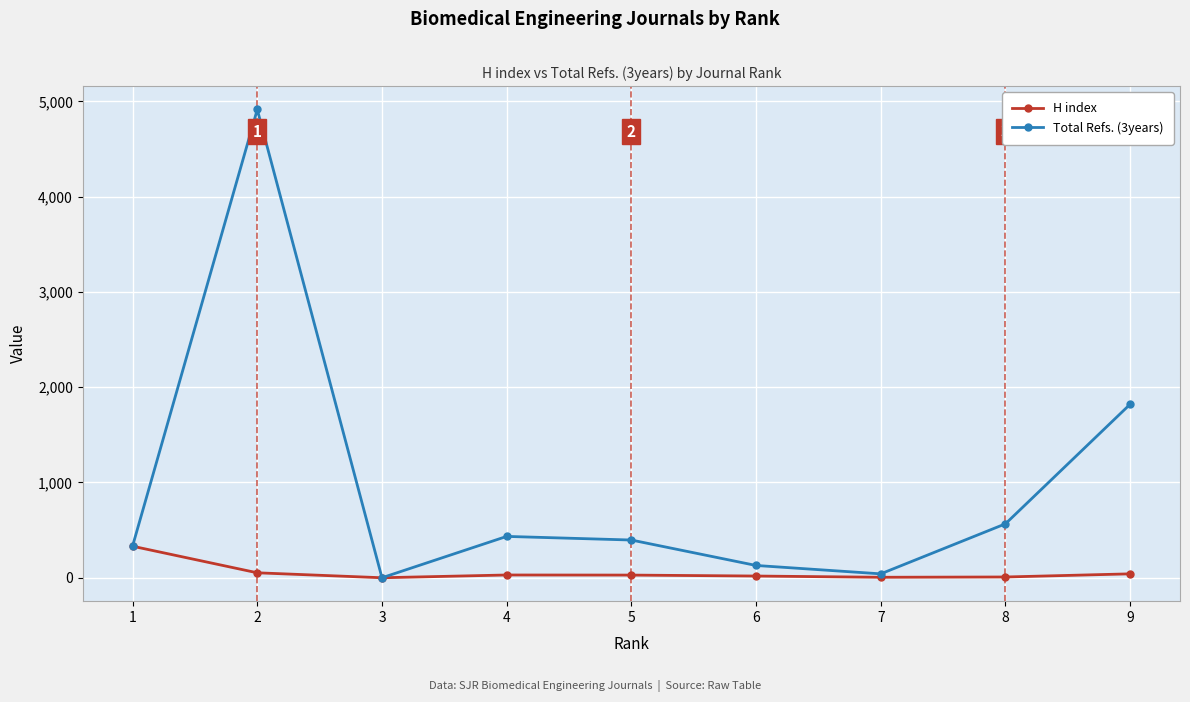

Which series changed the most between 6 and 7?

Total Refs. (3years)